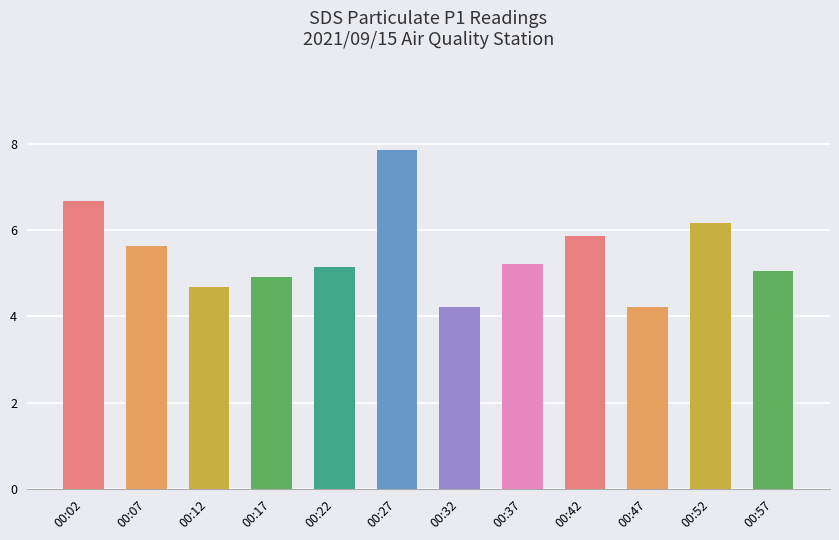

At which category does the chart reach its peak across all series?

00:27